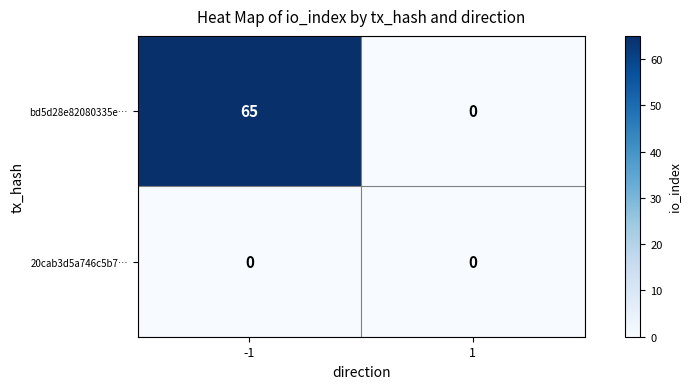

Rank the series by their average value, from highest to lowest.

bd5d28e82080335e…, 20cab3d5a746c5b7…